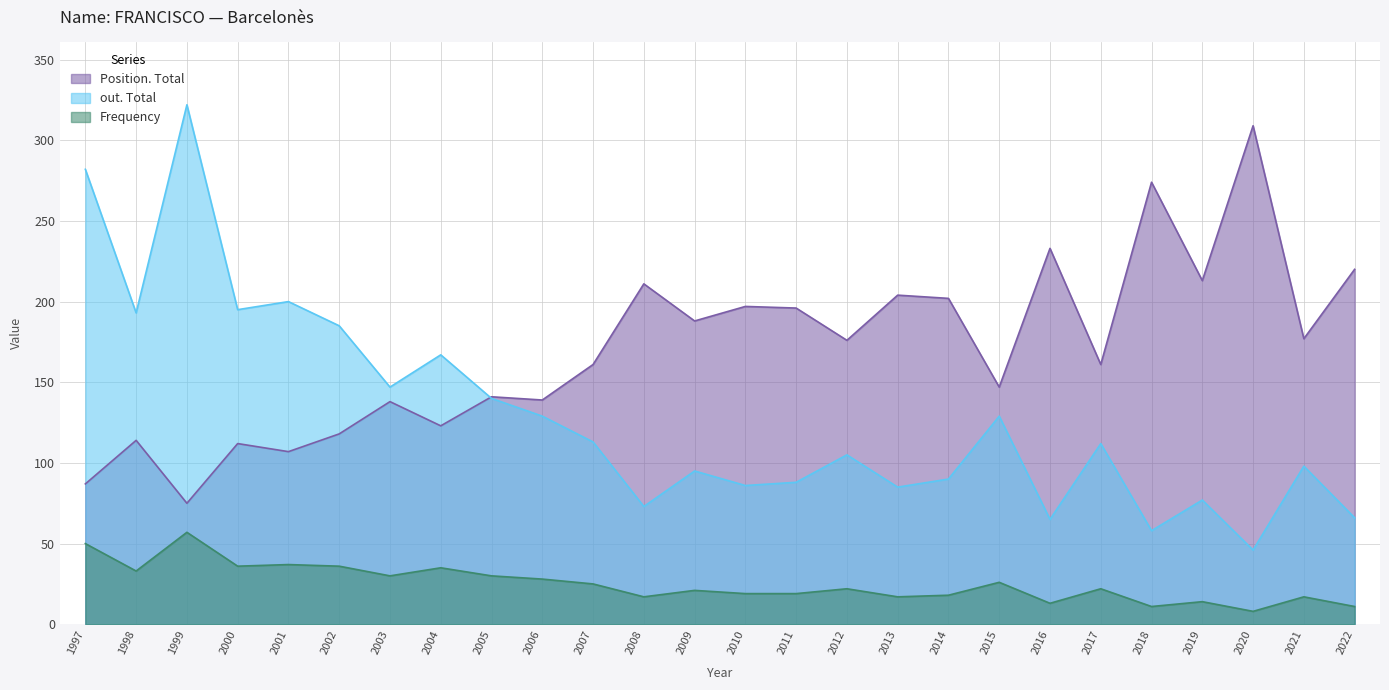

Where is the first local minimum for Frequency?

1998